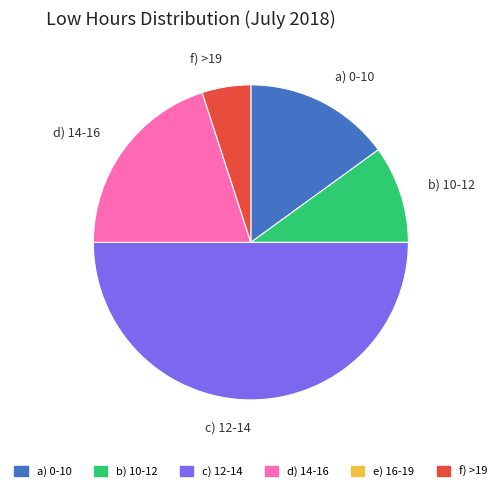

Does b) 10-12 account for over 50% of the chart?

No